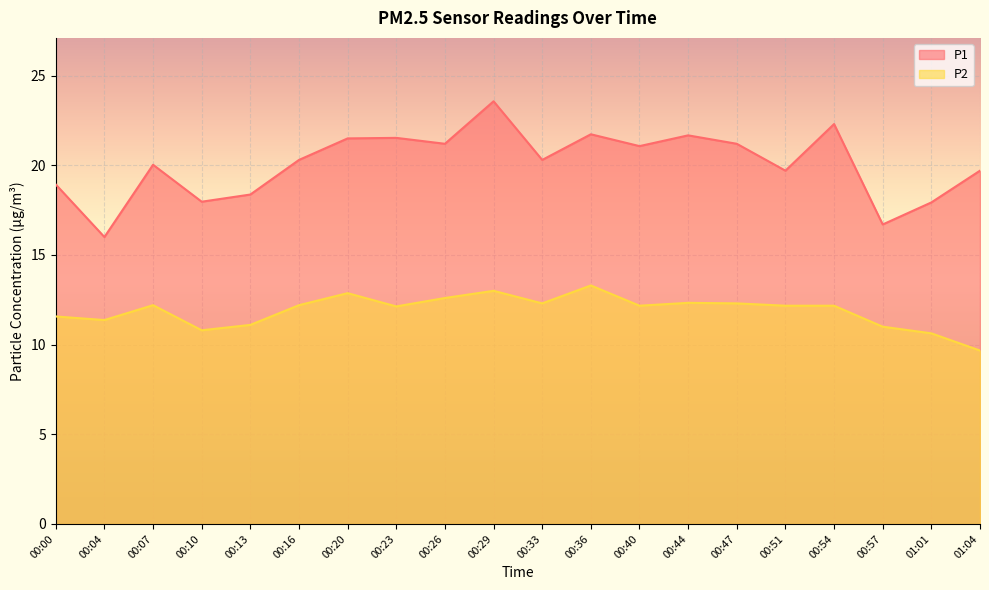

The P2 series shows 12.2 at 00:54. True or false?

True